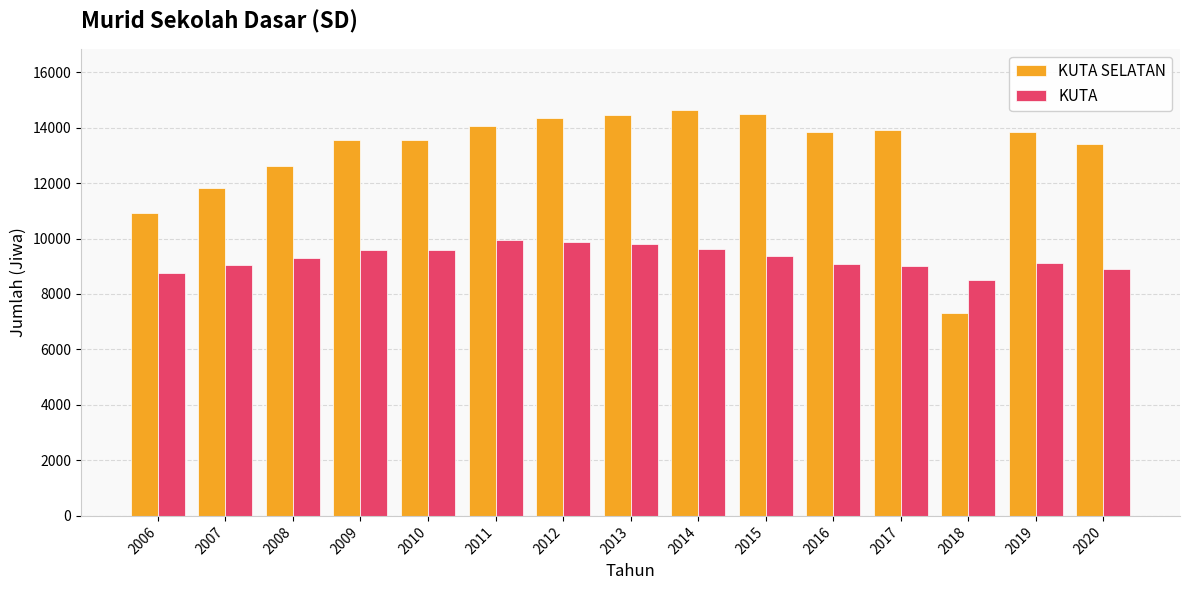

The KUTA SELATAN series shows 8024 at 2012. True or false?

False